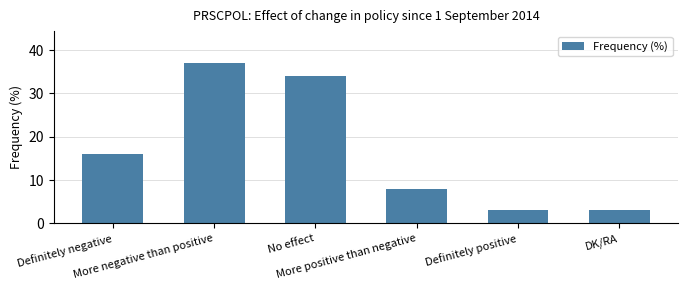

What is the value of the 4th bar from the left?

8